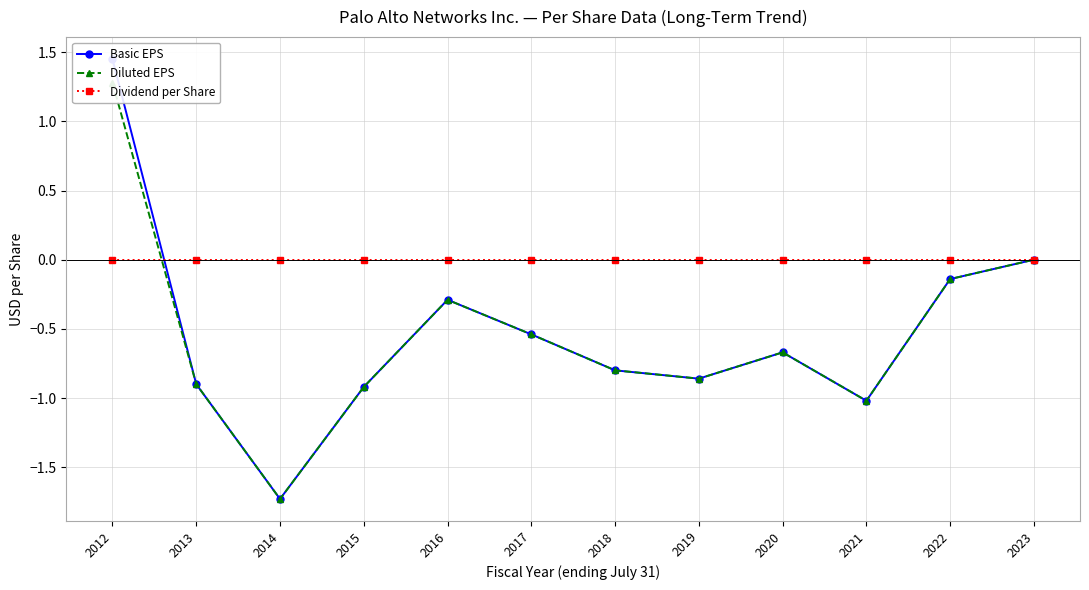

Which series has the widest spread of values?

Basic EPS